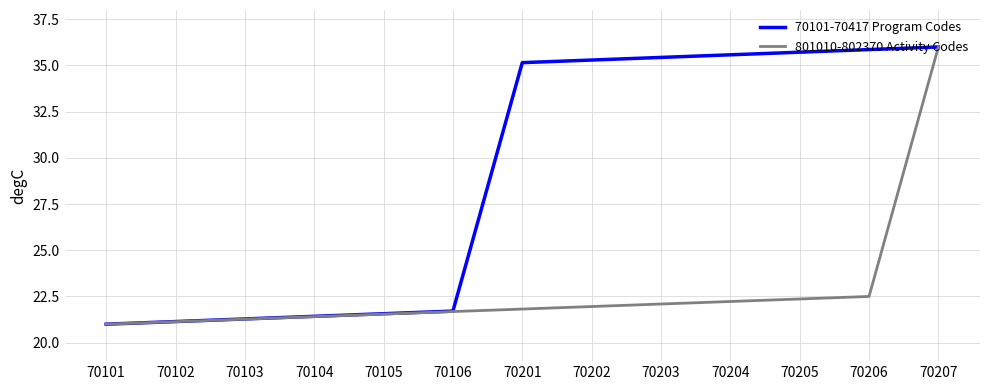

What is the approximate value of 70101-70417 Program Codes at 70104?

21.4